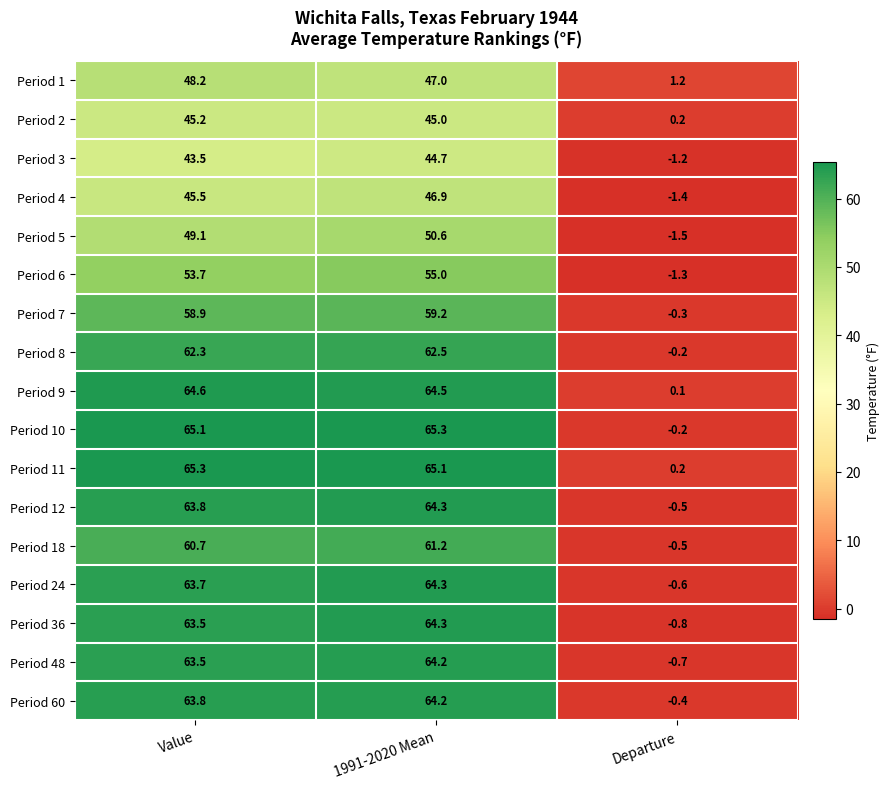

Is it true that Period 48 equals -0.7 at Departure?

True